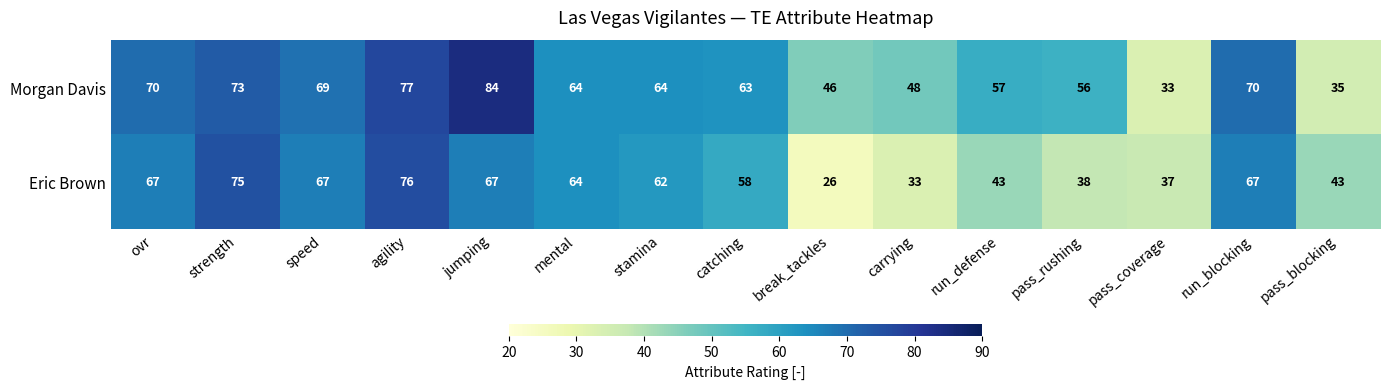

What is the difference between the Morgan Davis values at speed and carrying?

21